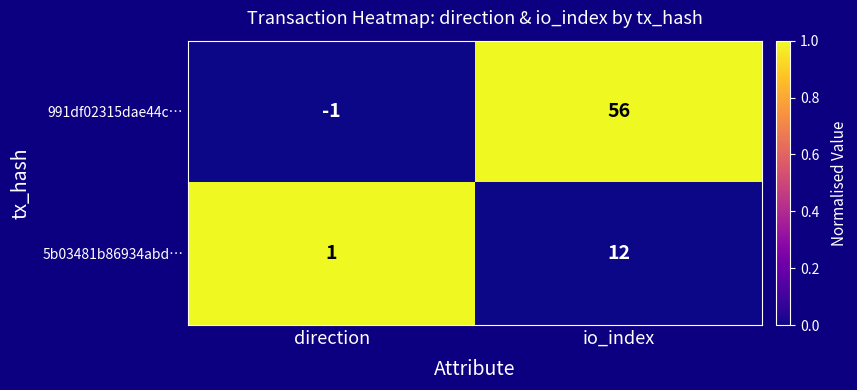

At how many categories does at least one series exceed 0?

2